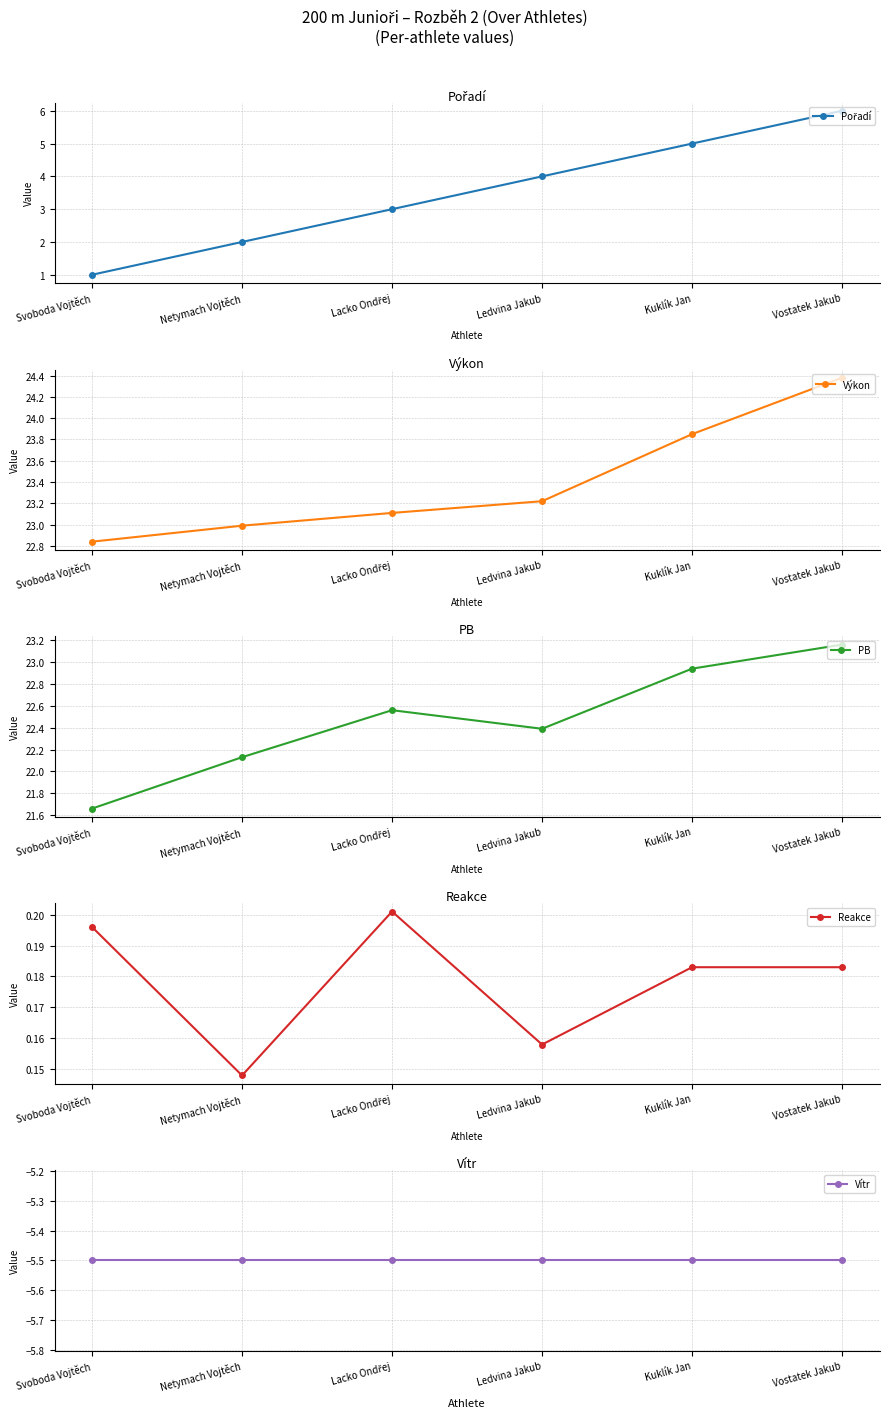

True or false: PB has a value of 22.9 at Kuklík Jan.

True